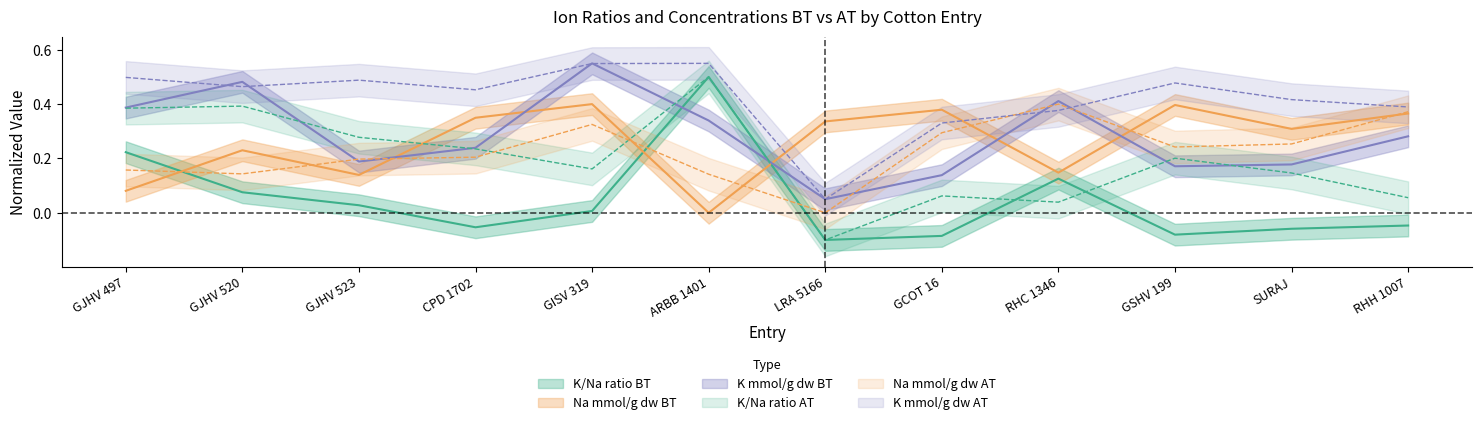

What position from the right is ARBB 1401?

7